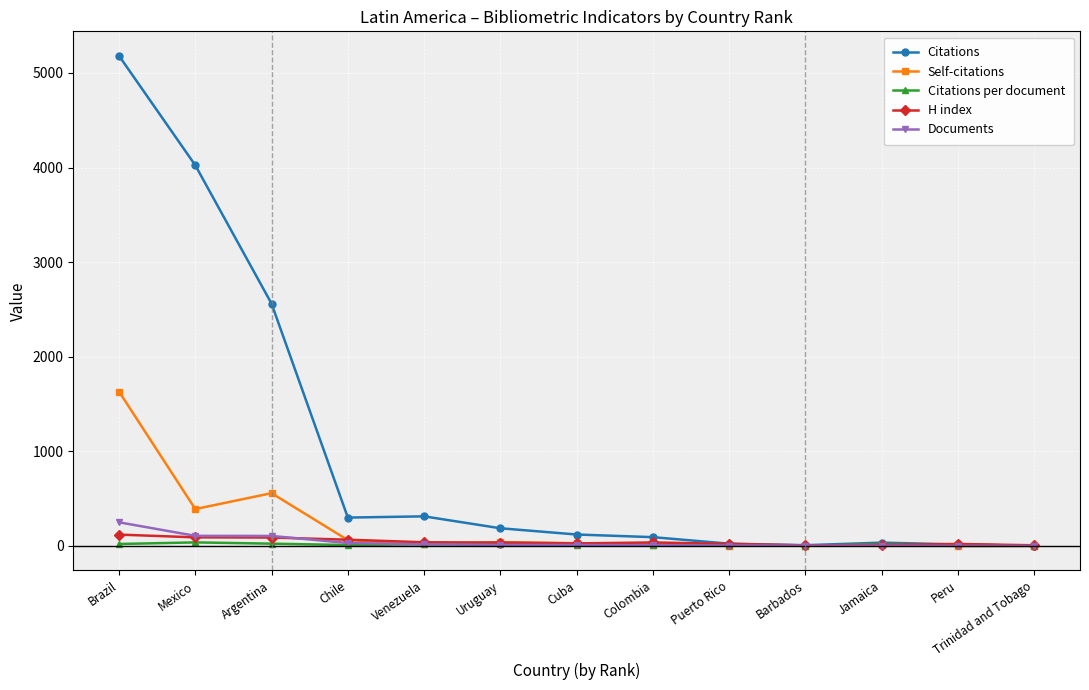

What position from the right is Argentina?

11